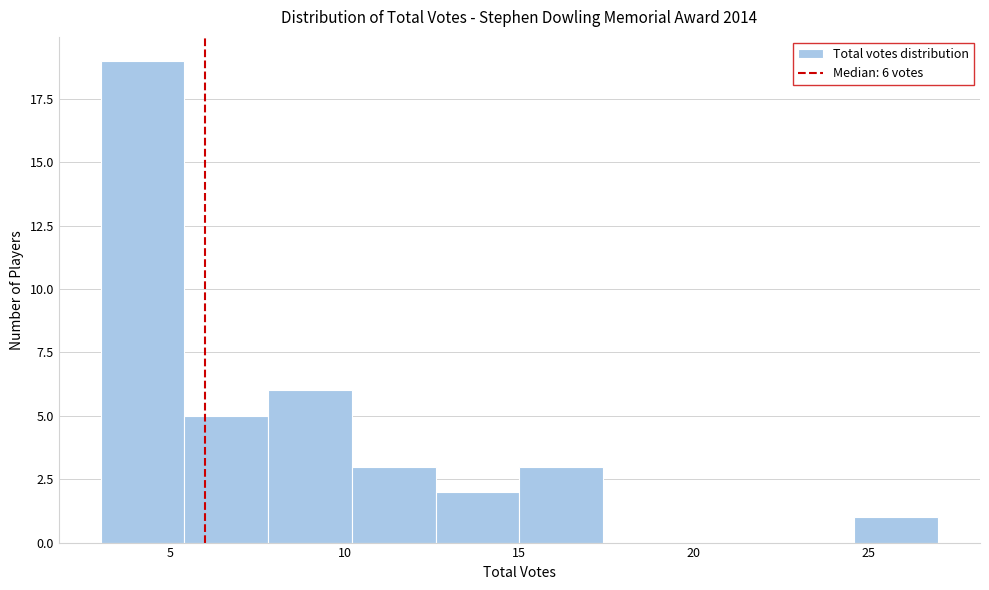

Which range on the x-axis has the tallest bar?

3.0 to 5.4